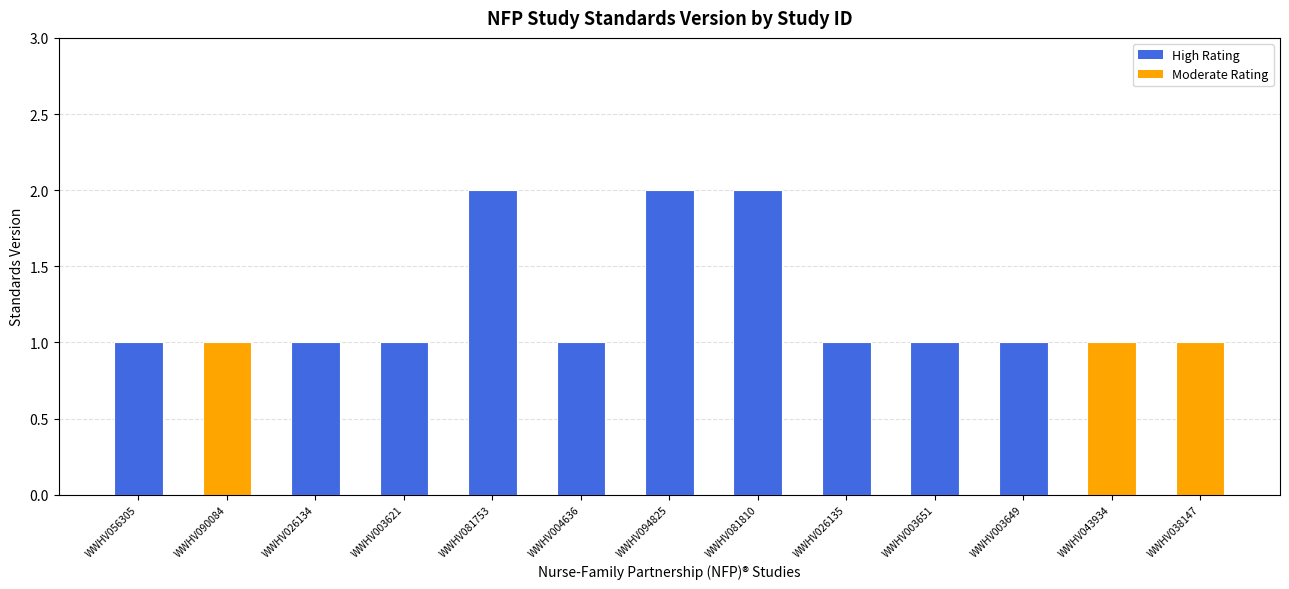

What is the difference between the values at WWHV094825 and WWHV026134?

1